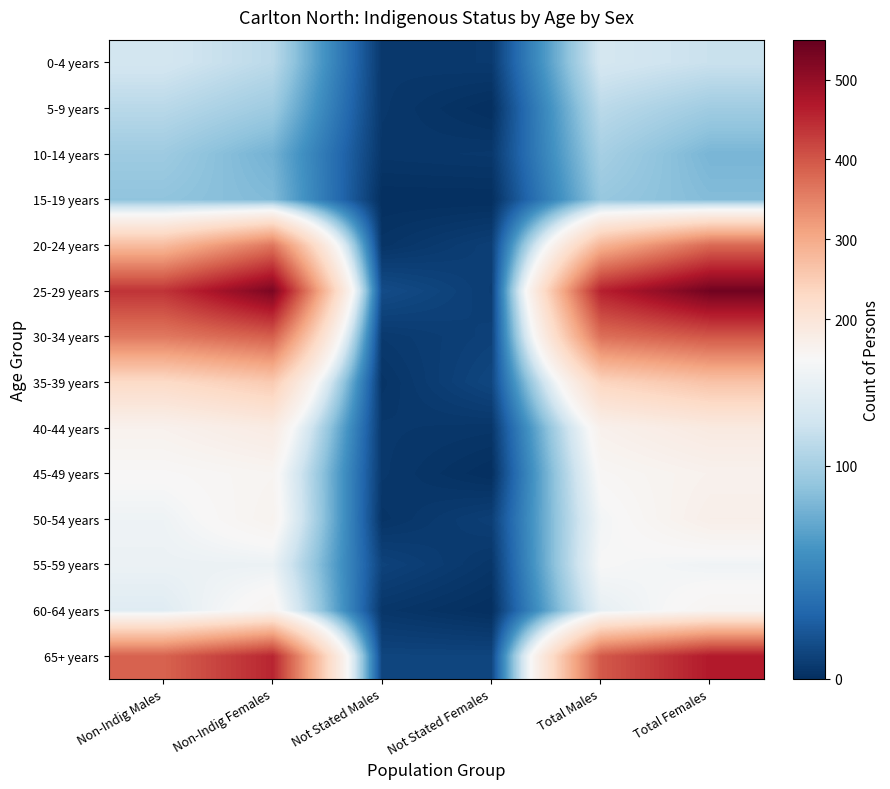

What is the difference between the highest and lowest values at Total Males?

367